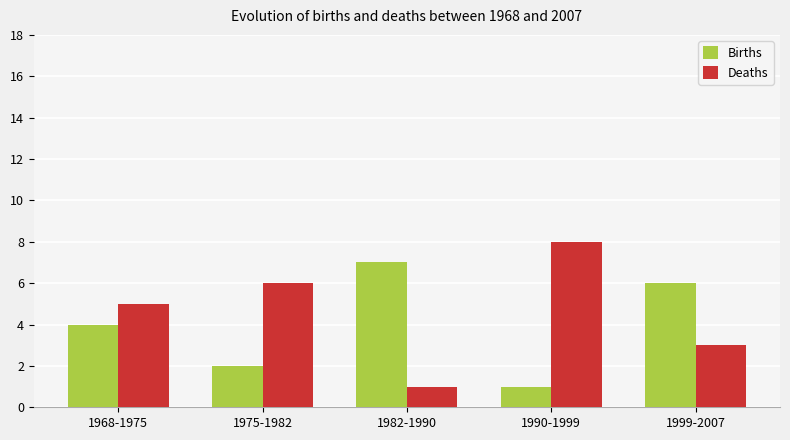

Which series has the largest total across all categories?

Deaths